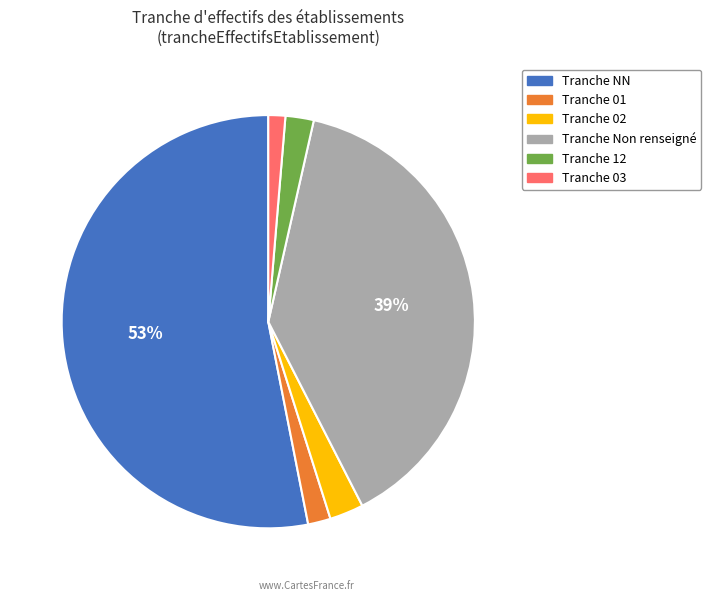

To the nearest percent, what is the average slice percentage?

17%